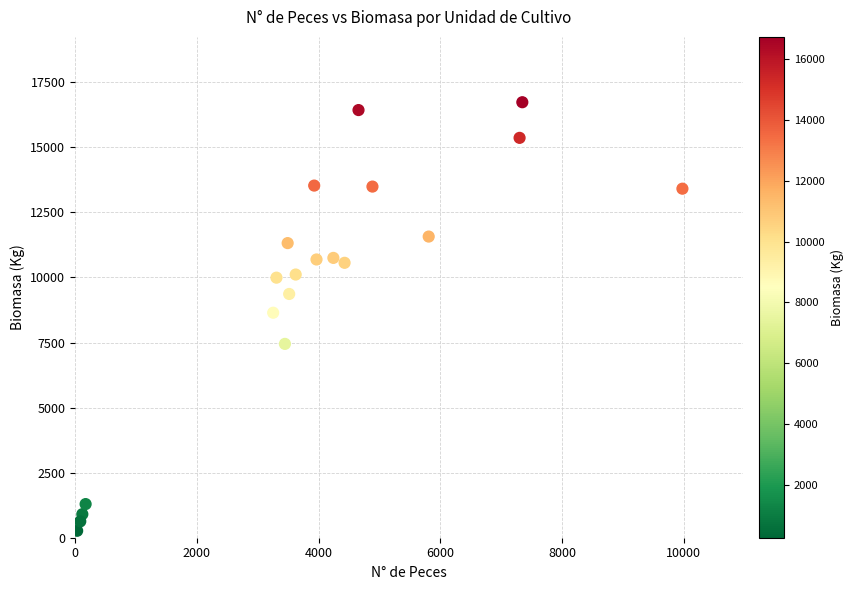

What is the range of Y values (max minus min)?

16464.0